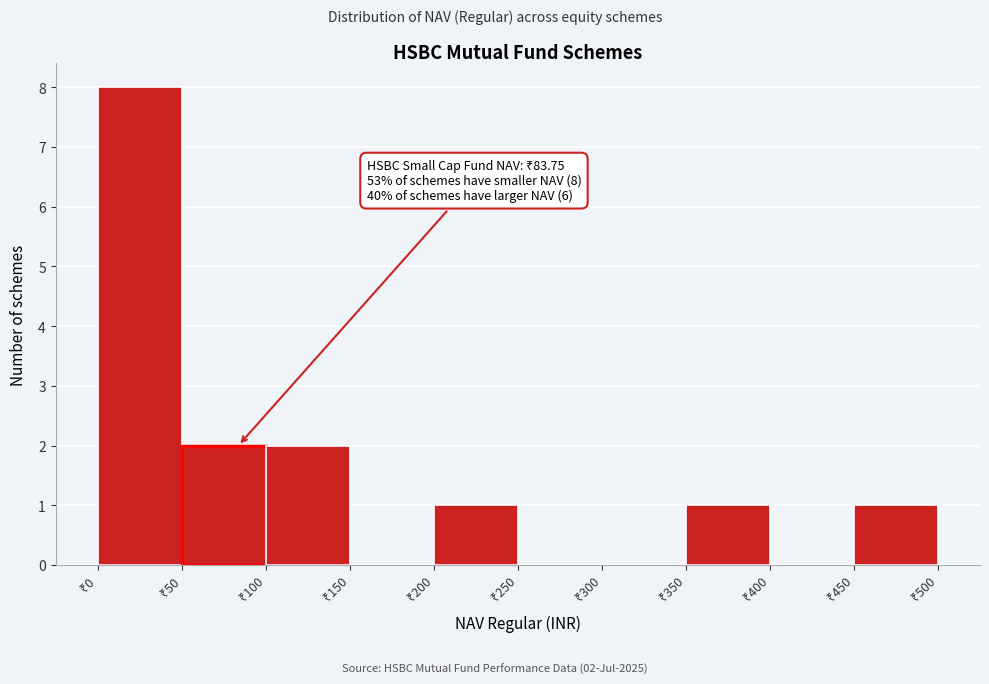

Which range on the x-axis has the tallest bar?

0 to 50